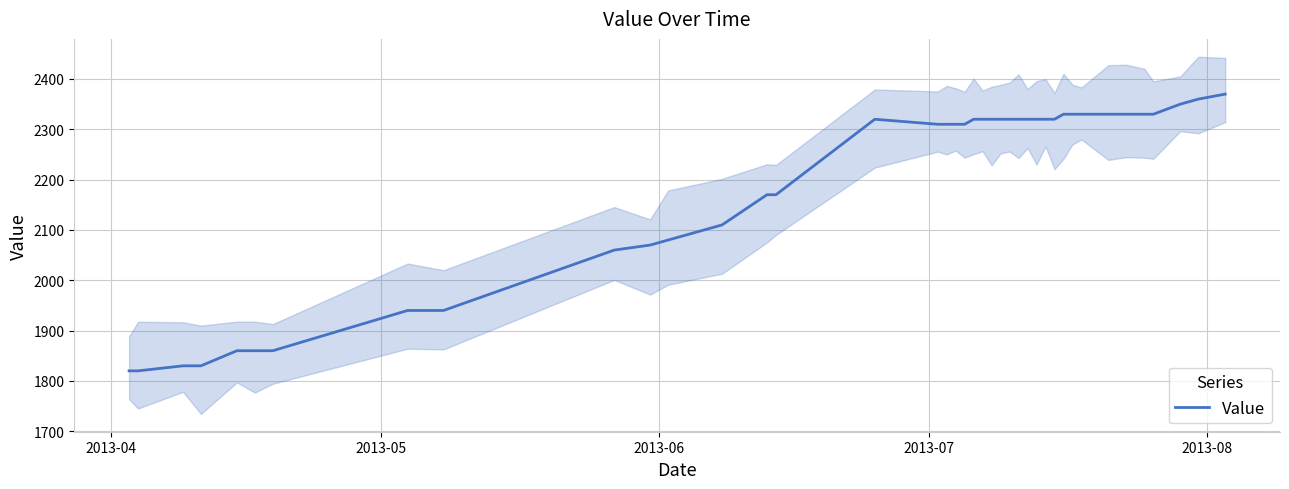

What is the highest value of the Value series?

2370